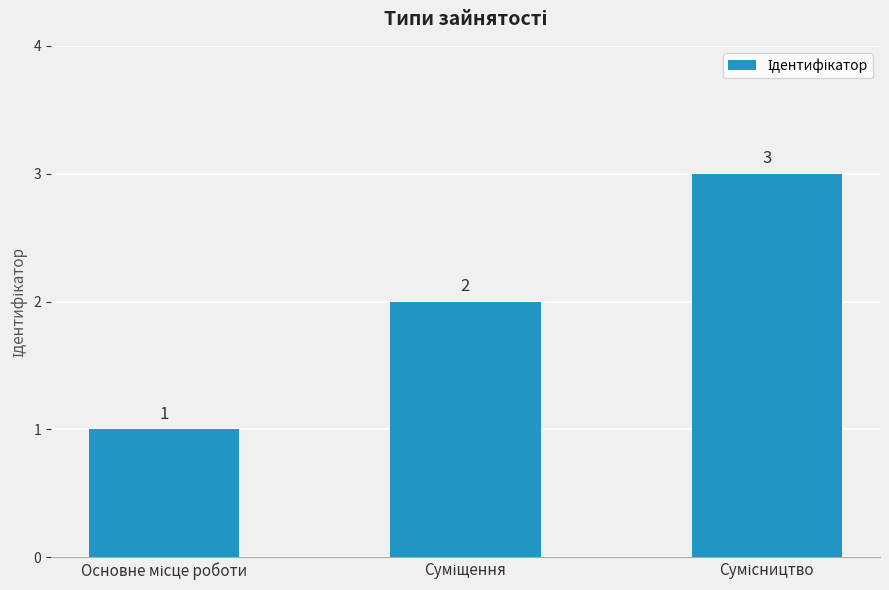

How many values are between 1 and 3?

3